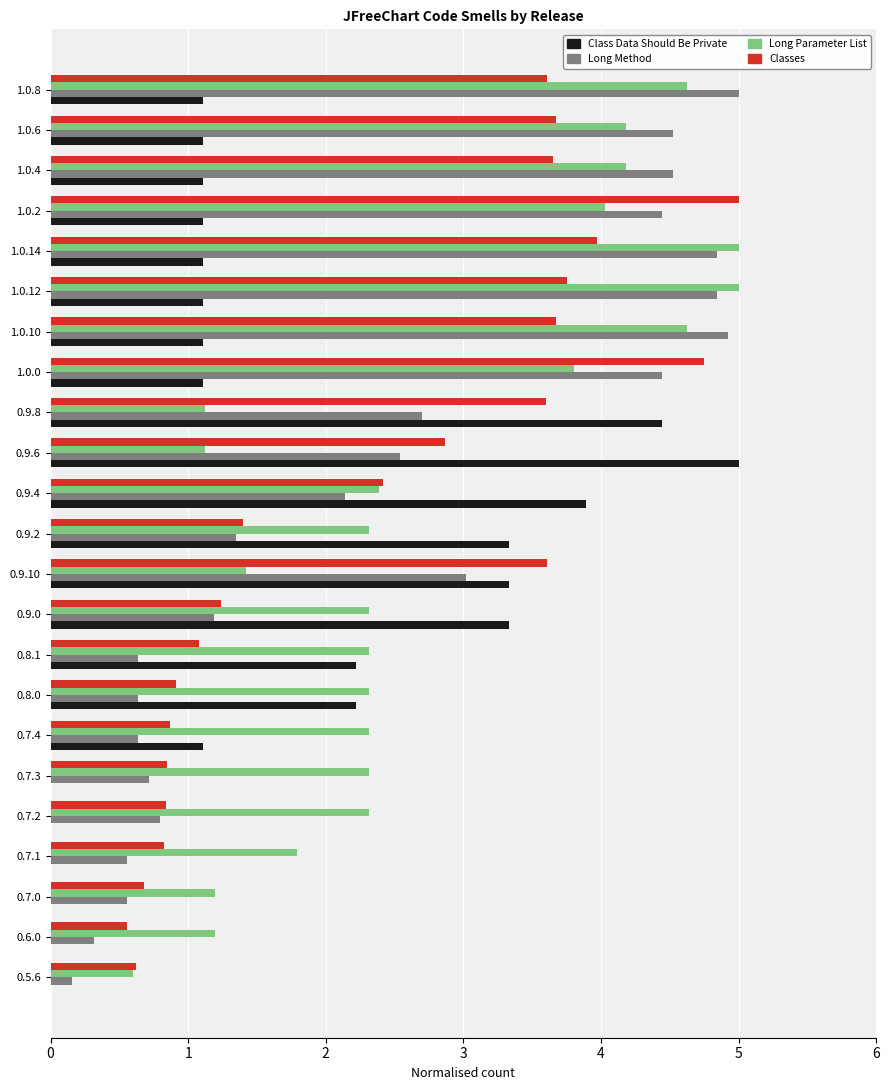

What is the average value of the Long Parameter List series?

2.7